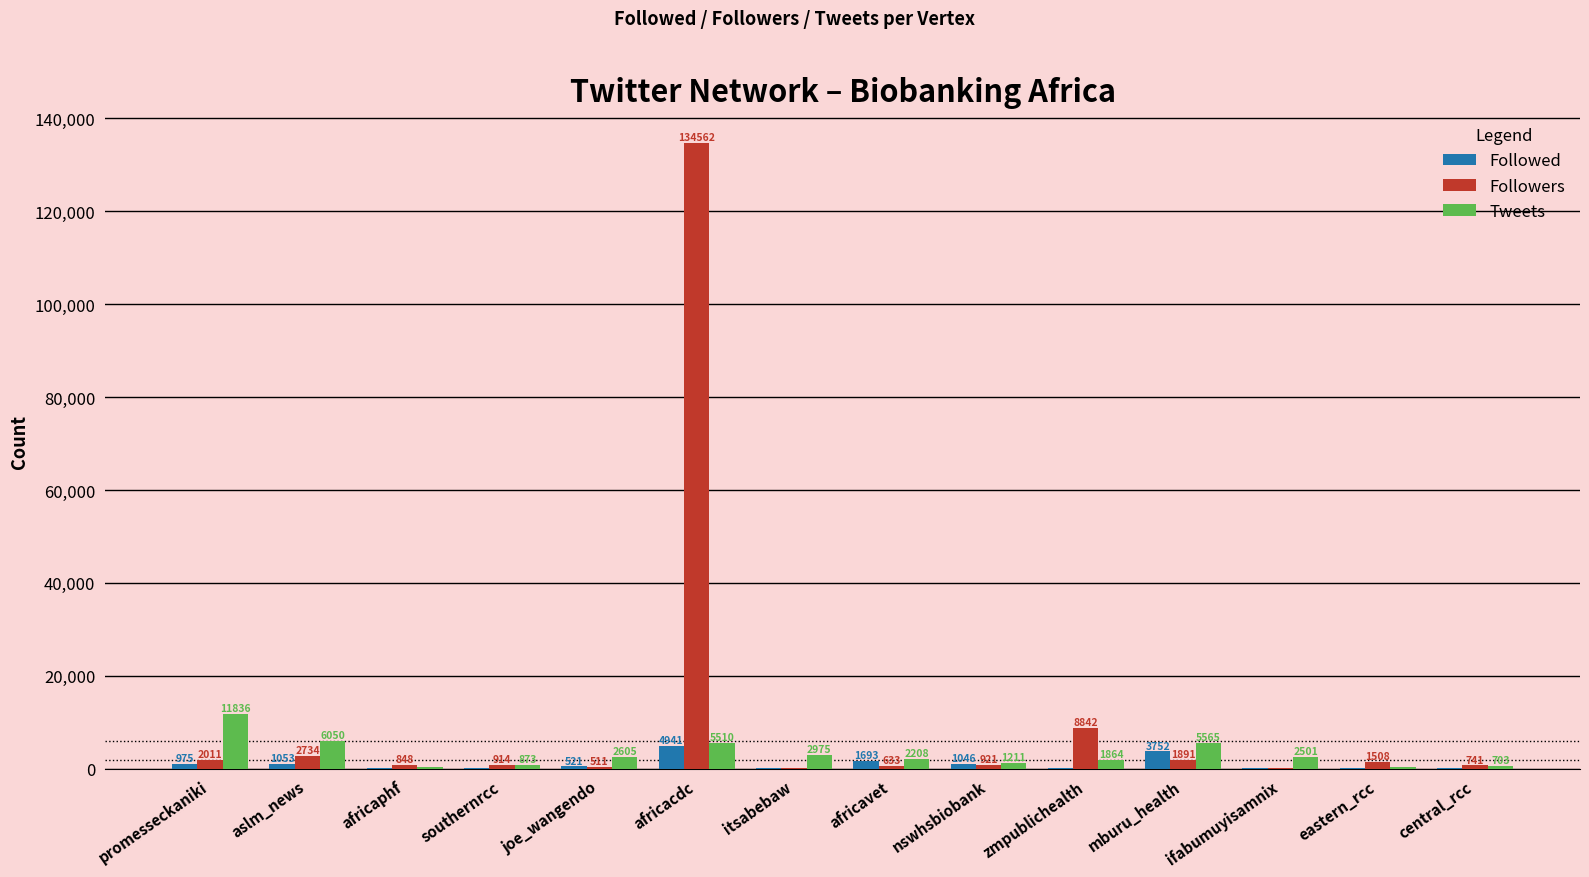

What is the highest value of the Tweets series?

11836